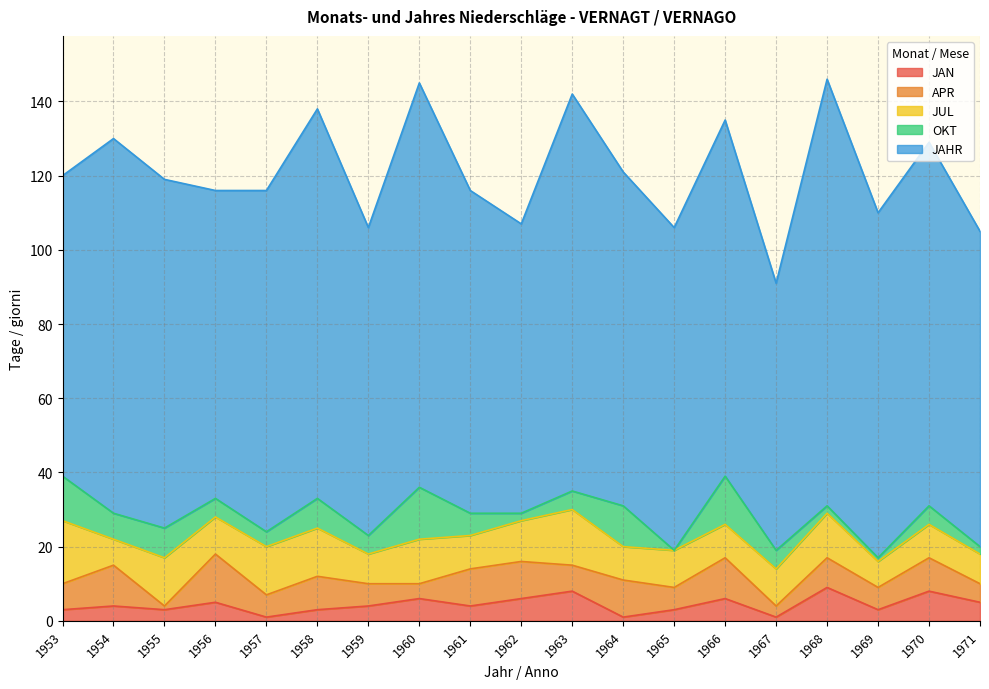

What is the difference between the maximum and minimum values in the JAHR series?

43